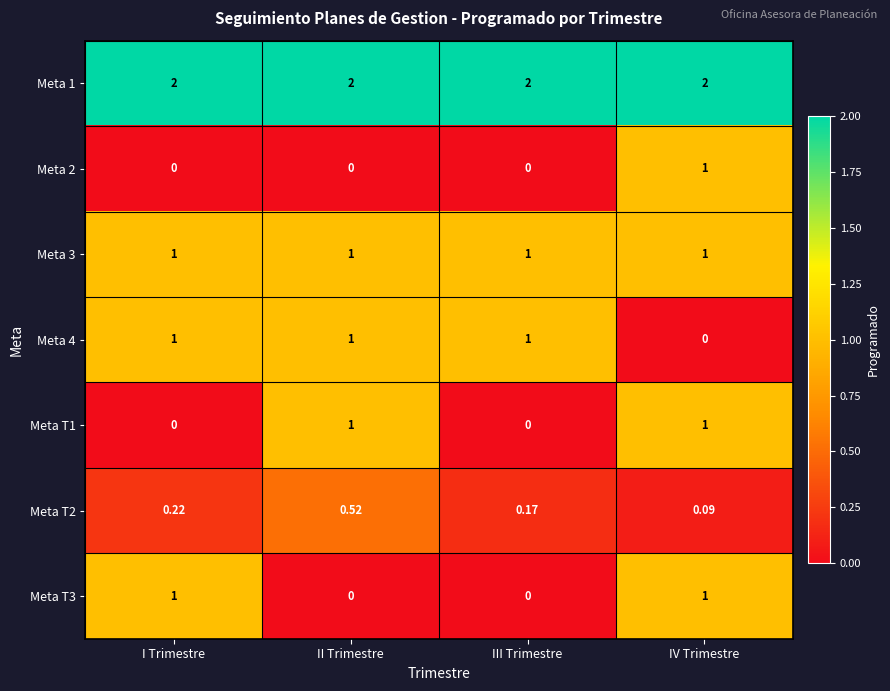

At which category is the sum across all series the highest?

IV Trimestre